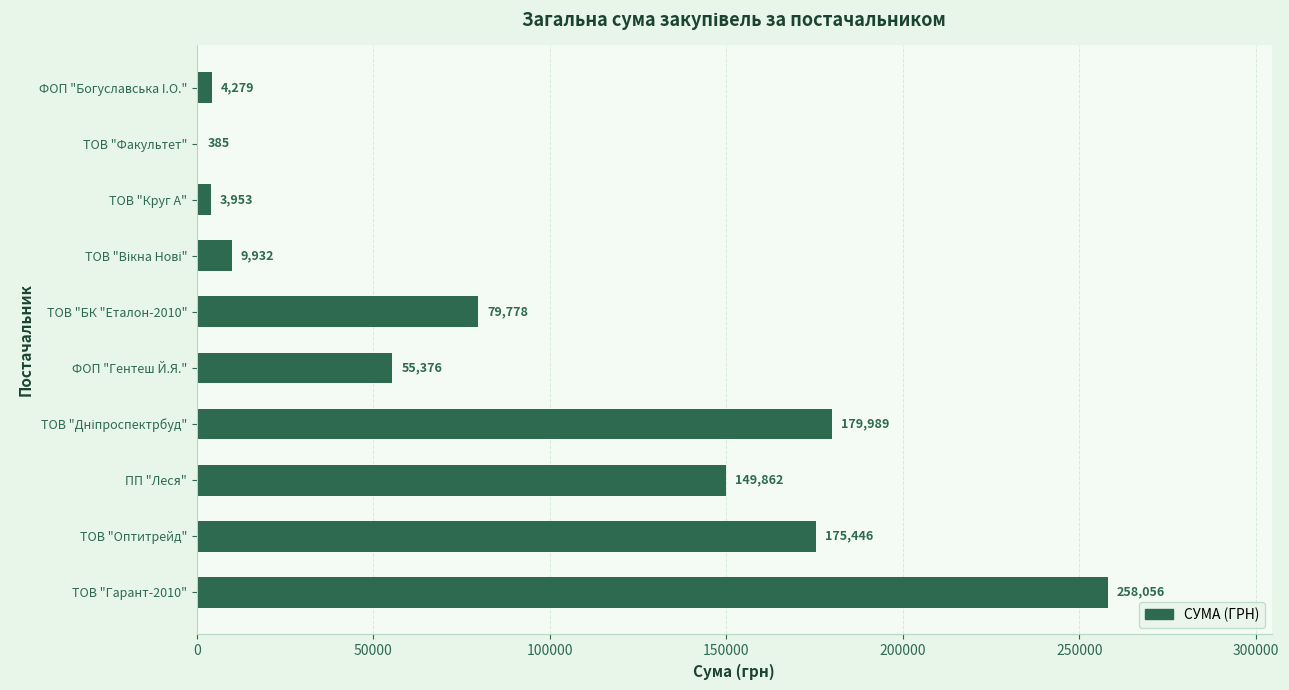

What is the ratio of the value at ПП "Леся" to the value at ТОВ "БК "Еталон-2010"?

1.9